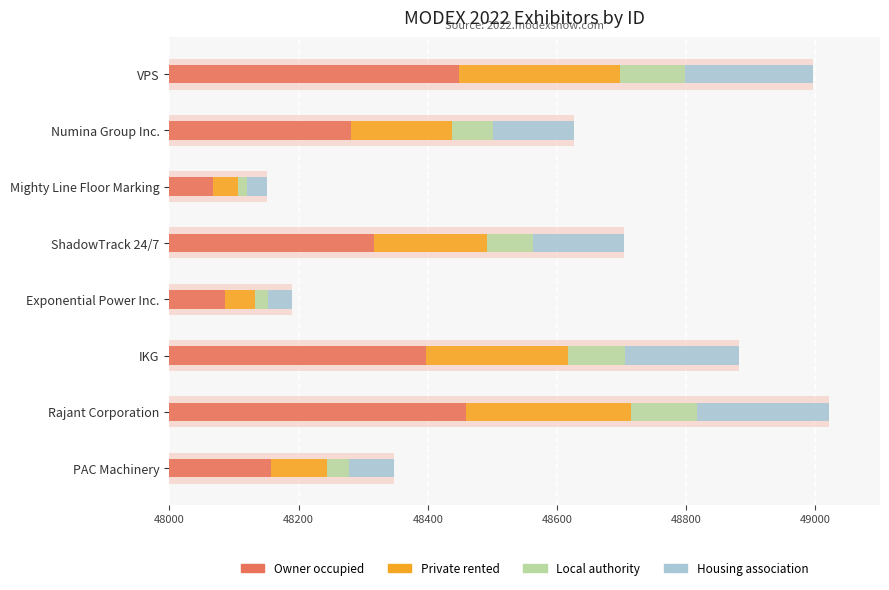

How many groups of bars are there?

8